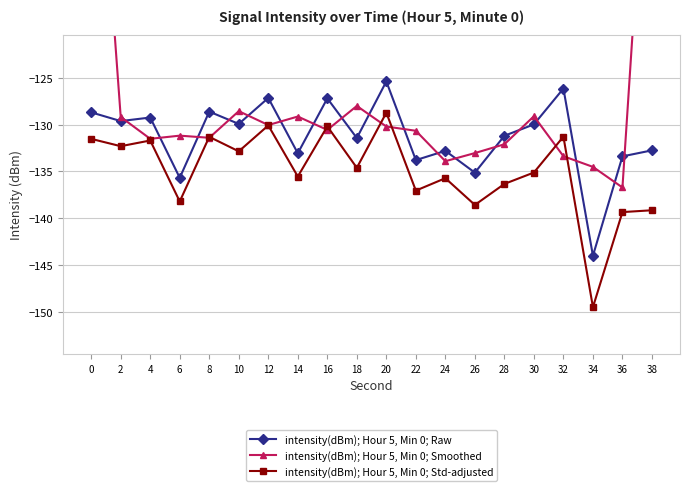

At which category does intensity(dBm); Hour 5, Min 0; Smoothed reach its first local valley?

4